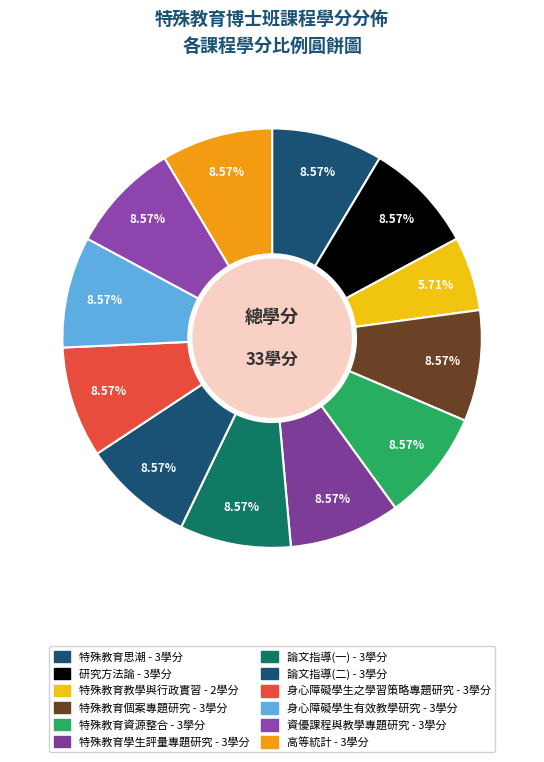

How many segments does this pie chart have?

12